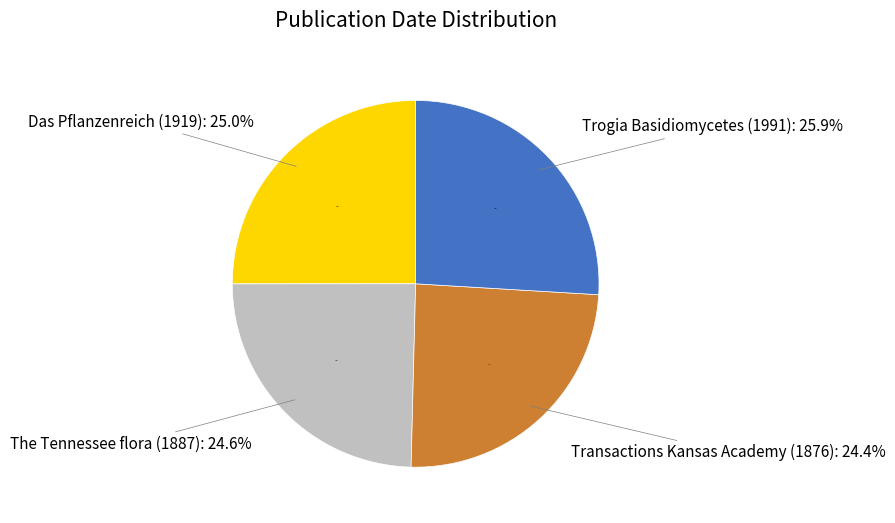

Combined, what portion of the pie is Das Pflanzenreich (1919) and The Tennessee flora (1887)?

49.6%